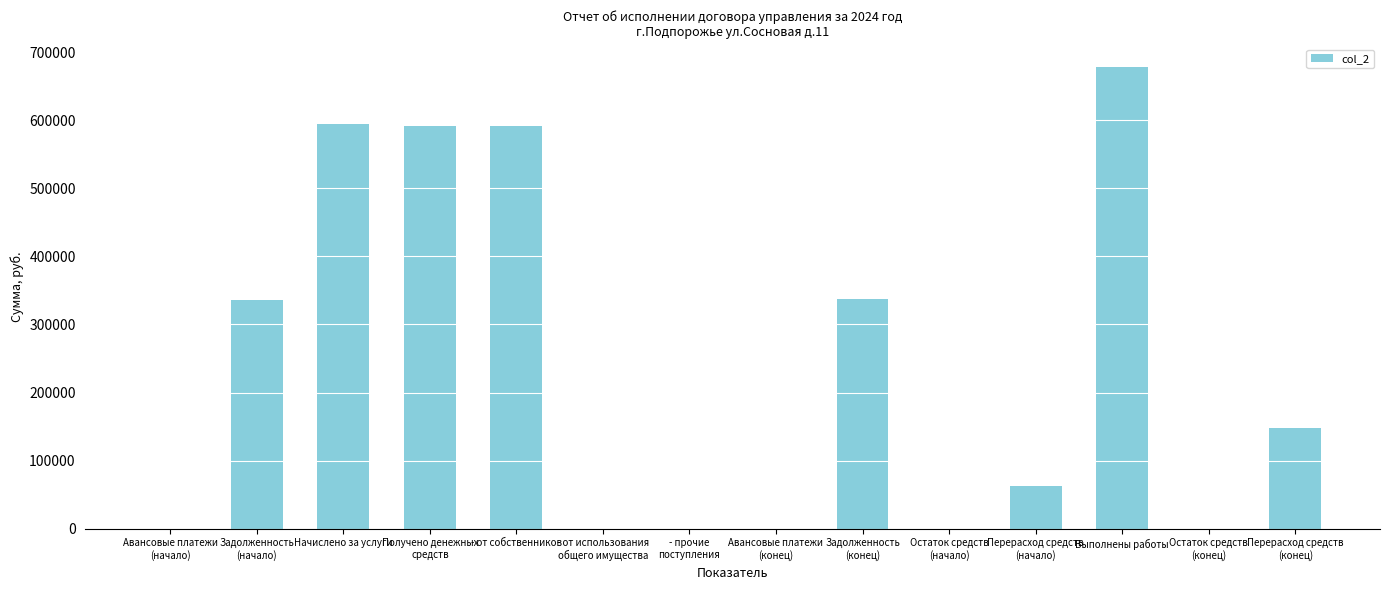

The chart shows a value of 593764.1 at Начислено за услуги. True or false?

True